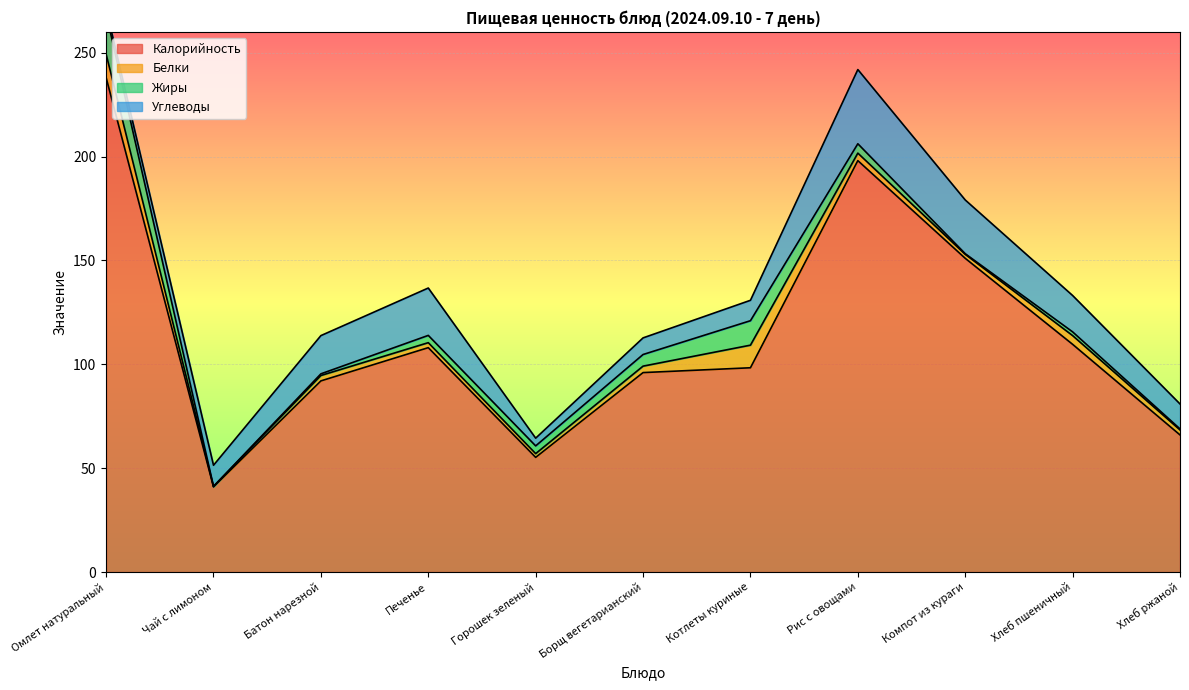

True or false: Белки and Калорийность intersect in this chart.

False